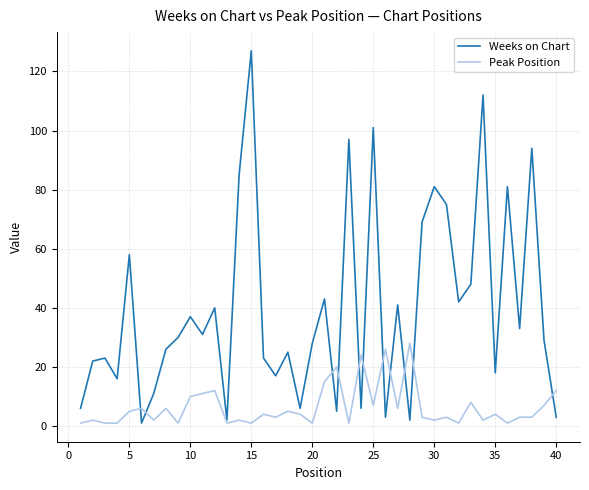

True or false: Weeks on Chart and Peak Position cross at least once.

True